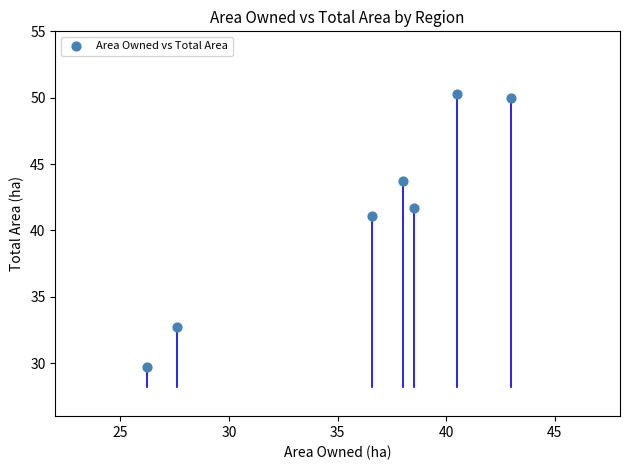

What is the average X value?

35.8